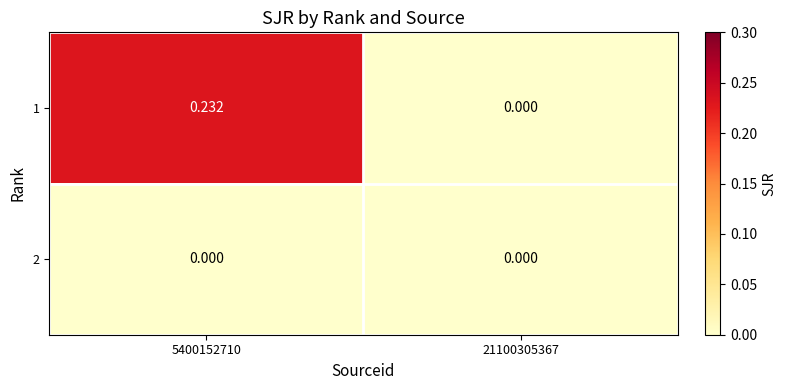

How many values in 1 are above zero?

1